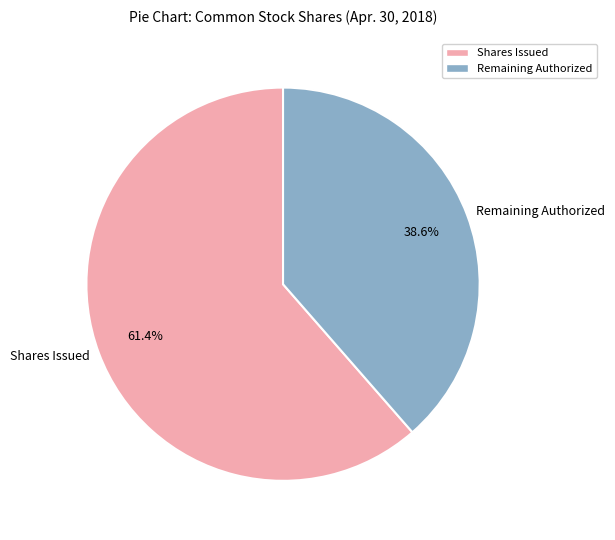

Rank the categories by value from lowest to highest.

Remaining Authorized, Shares Issued